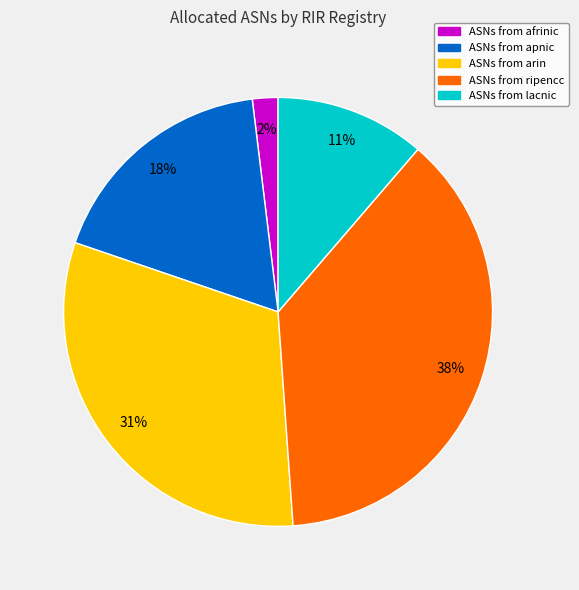

How many slices are in this pie chart?

5